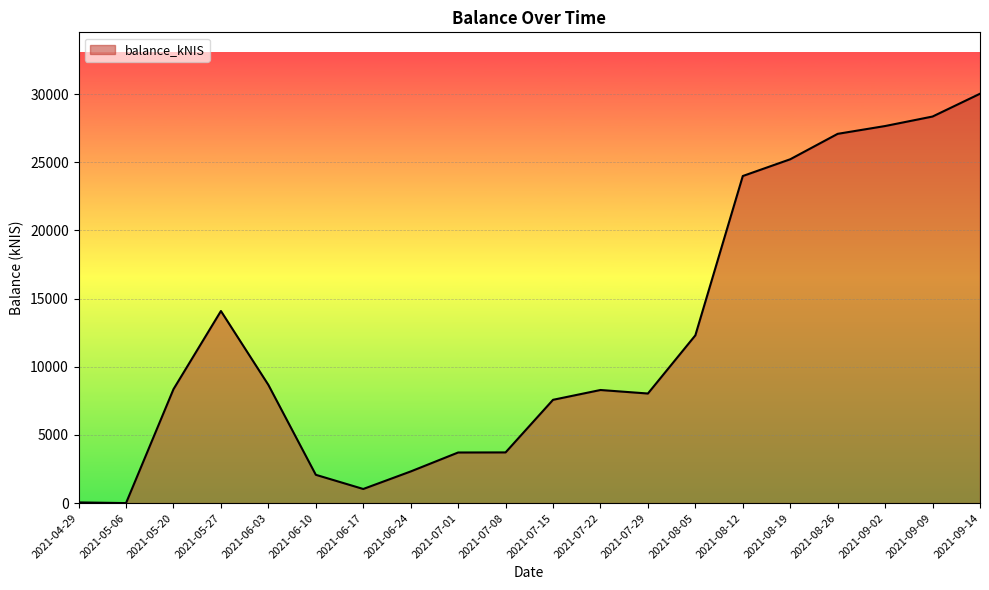

At which label is the value closest to 15013?

2021-05-27